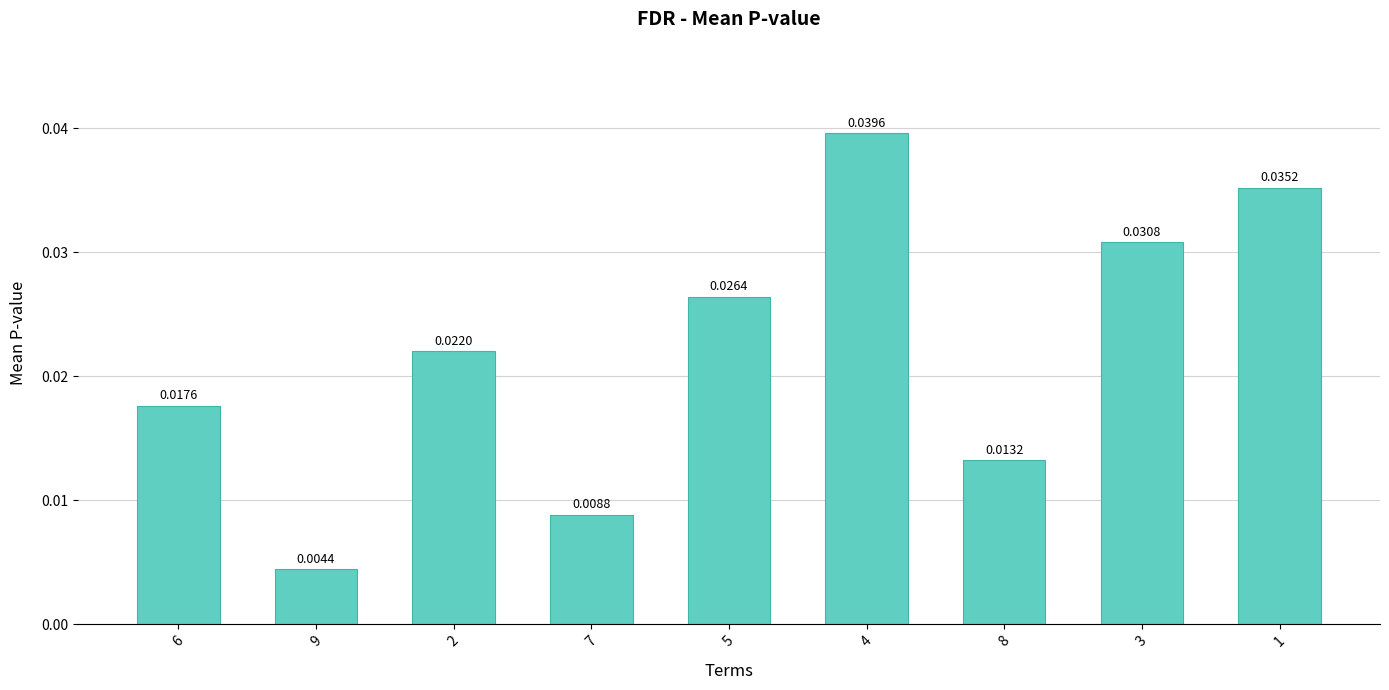

Rank the categories by value from highest to lowest.

4, 1, 3, 5, 2, 6, 8, 7, 9